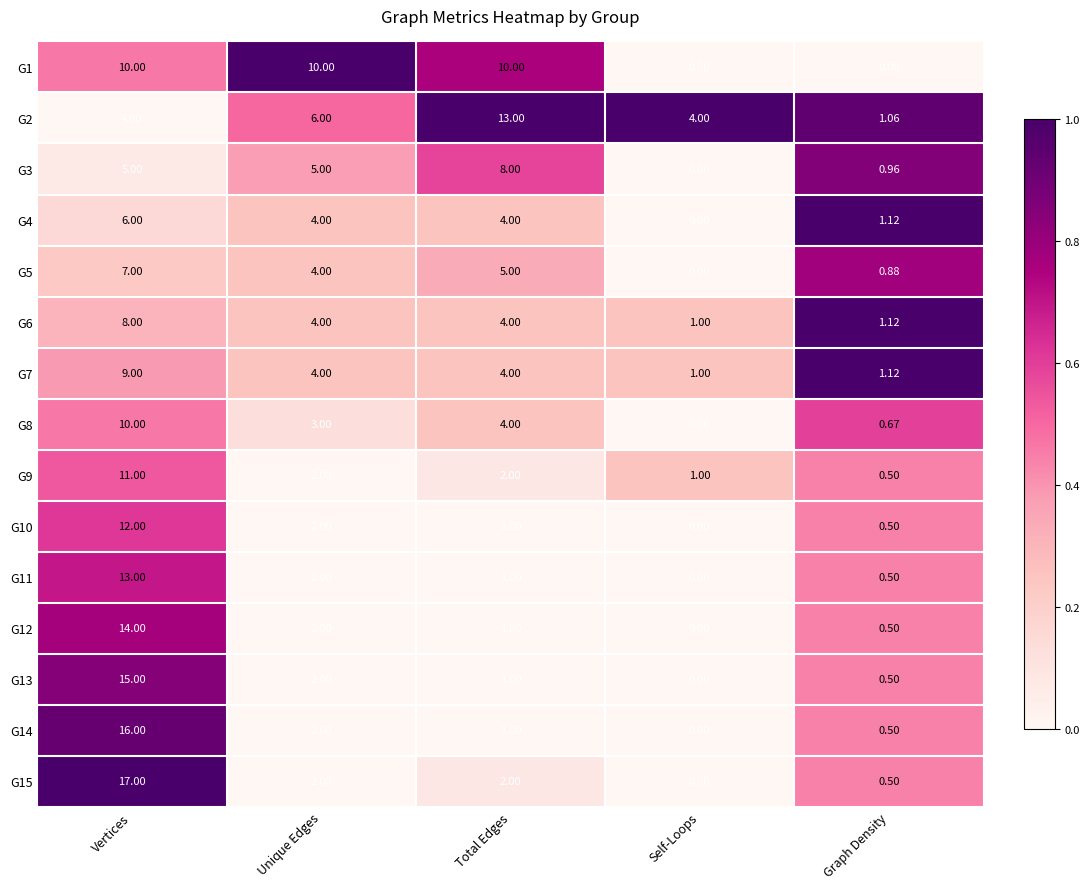

Where does the G10 series first go above 1?

Vertices